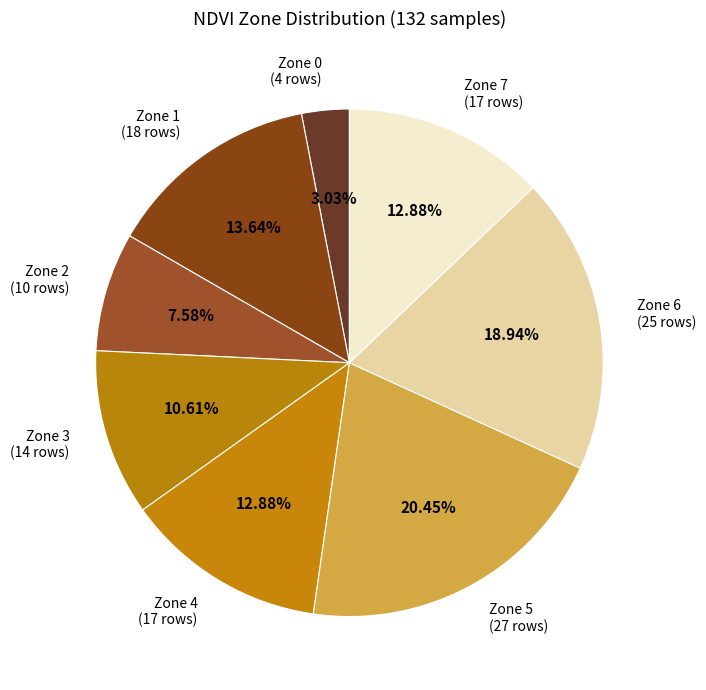

Does Zone 1 (18 rows) account for over 50% of the chart?

No